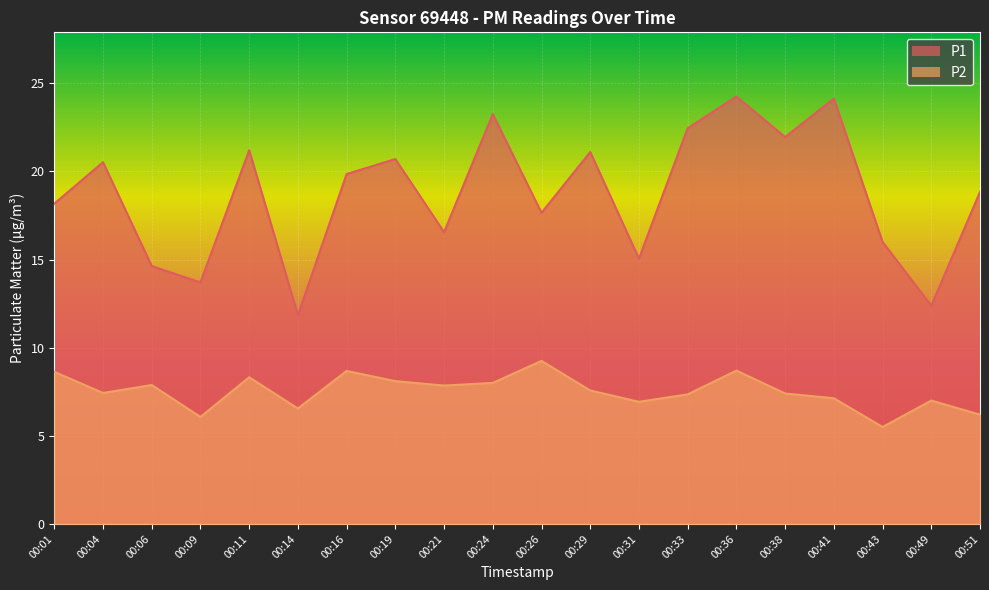

At which label does P1 first exceed 19?

00:04